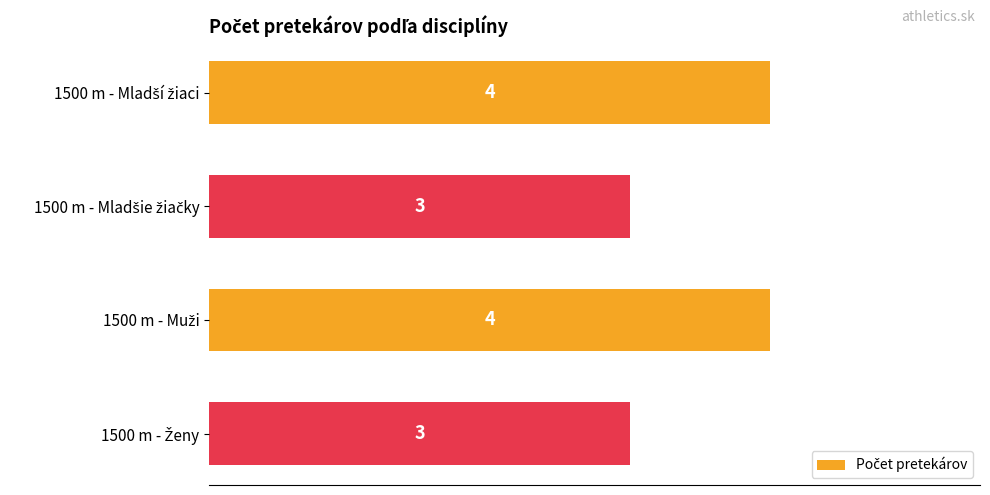

Does the chart contain any negative values?

No